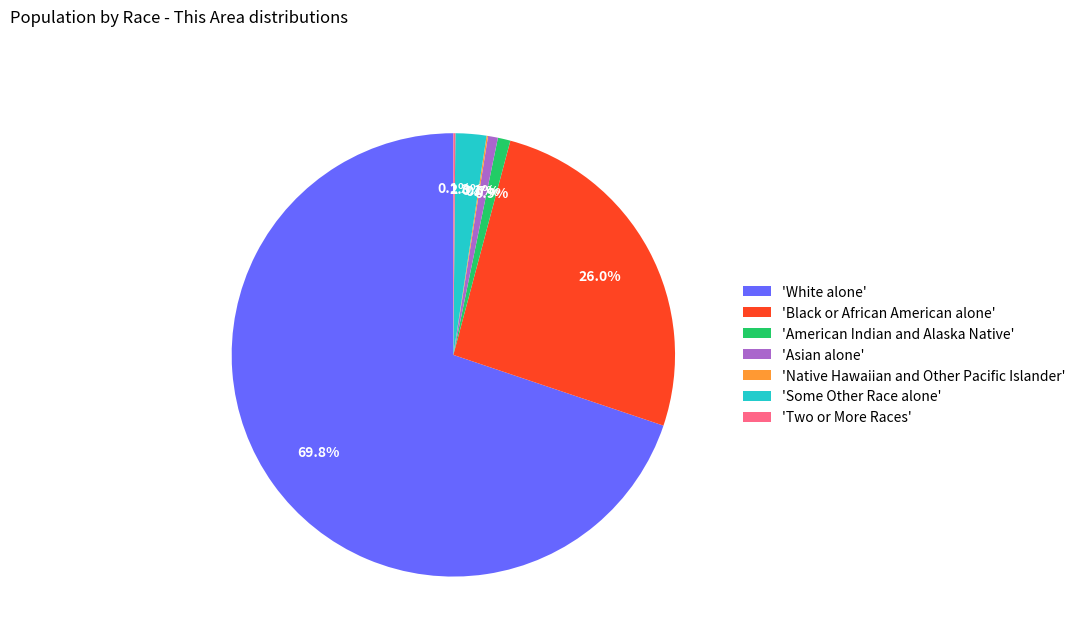

Which slice represents more than half of the pie?

'White alone'